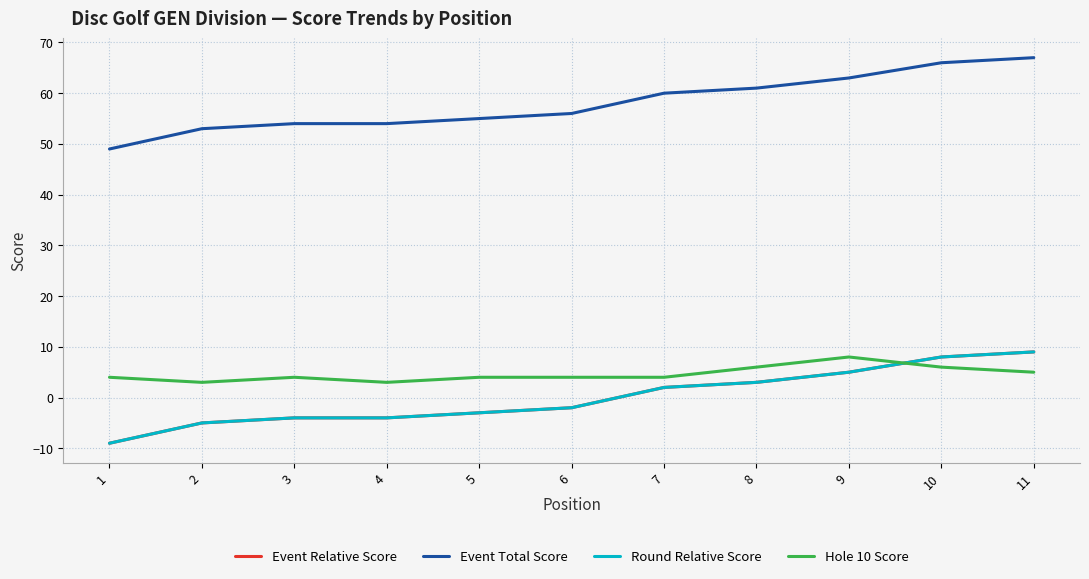

Is this an area chart (filled region under the line)?

No